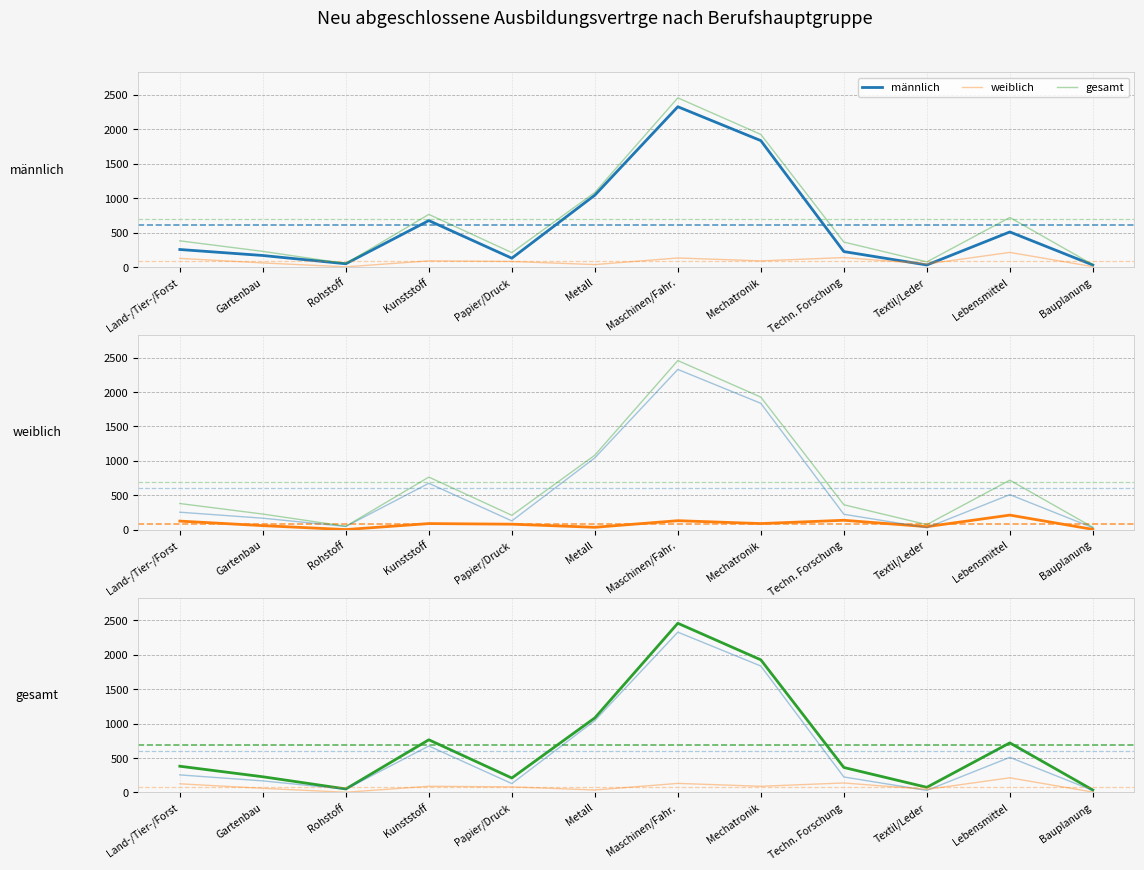

Rank the series at Metall from highest to lowest value.

gesamt, männlich, weiblich